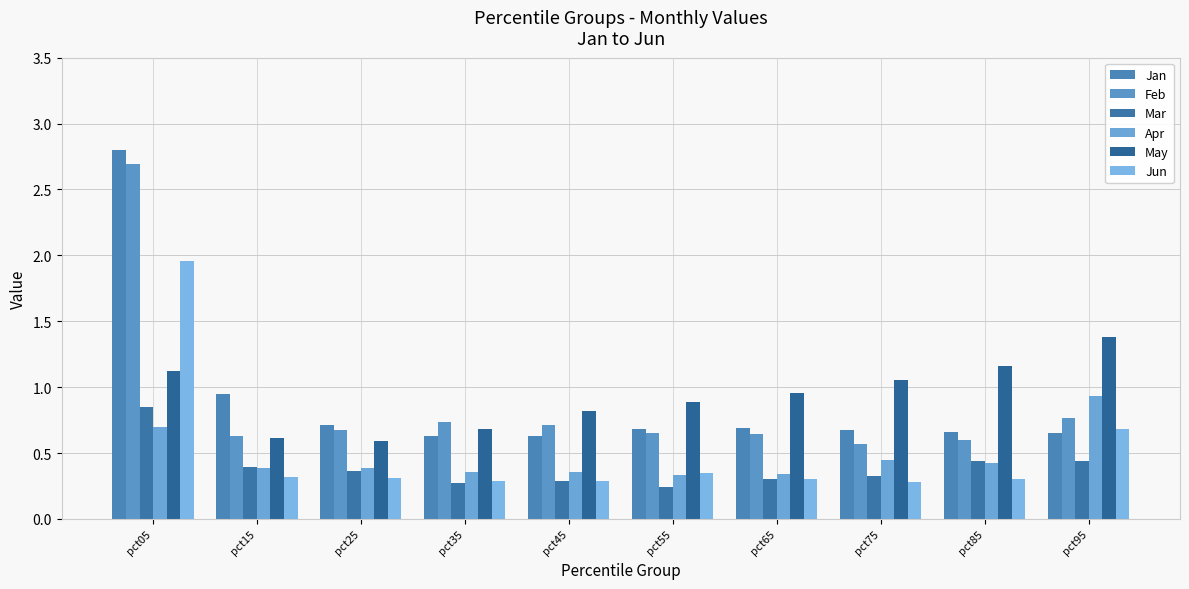

Does the chart contain any negative values?

No